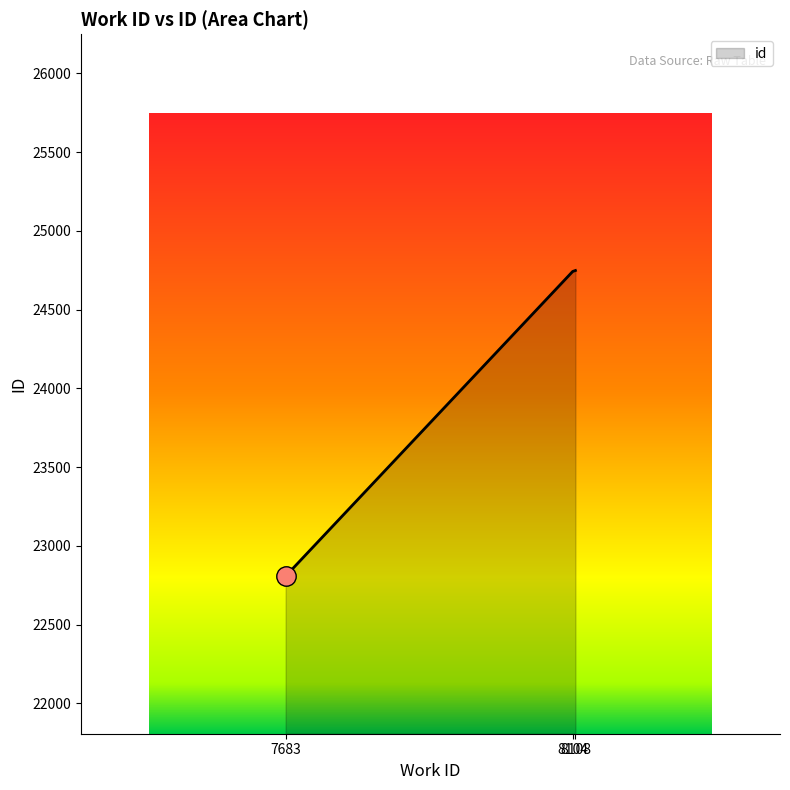

What is the sum of the values at 8108 and 8104?

49490